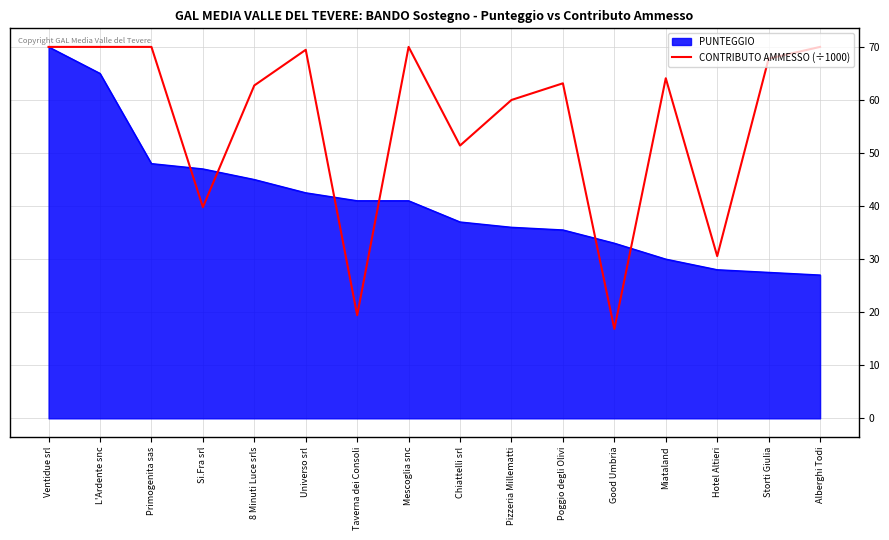

Which series has the largest total across all categories?

CONTRIBUTO AMMESSO (÷1000)